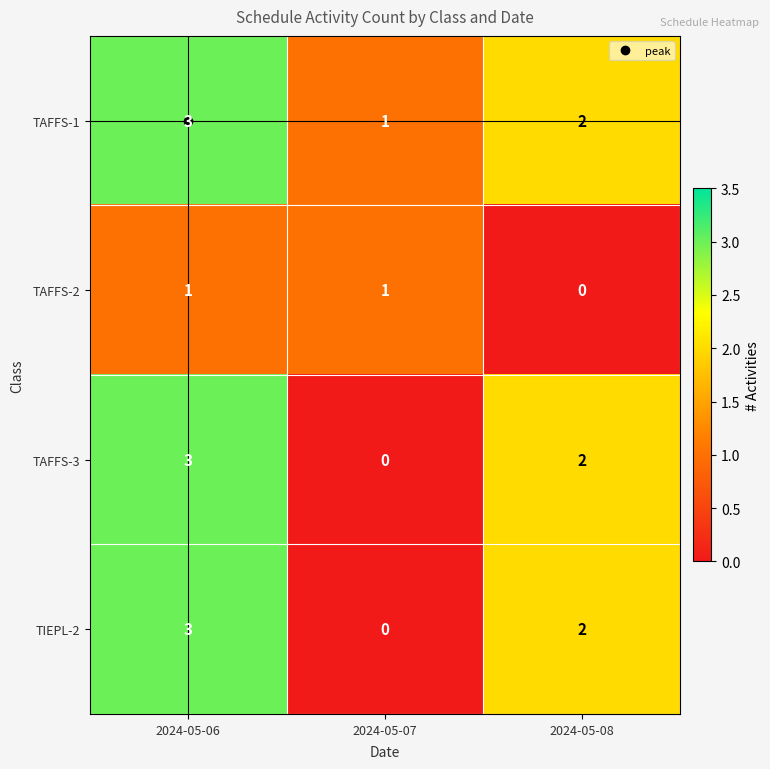

List the labels in order of TAFFS-1 value, largest first.

2024-05-06, 2024-05-08, 2024-05-07